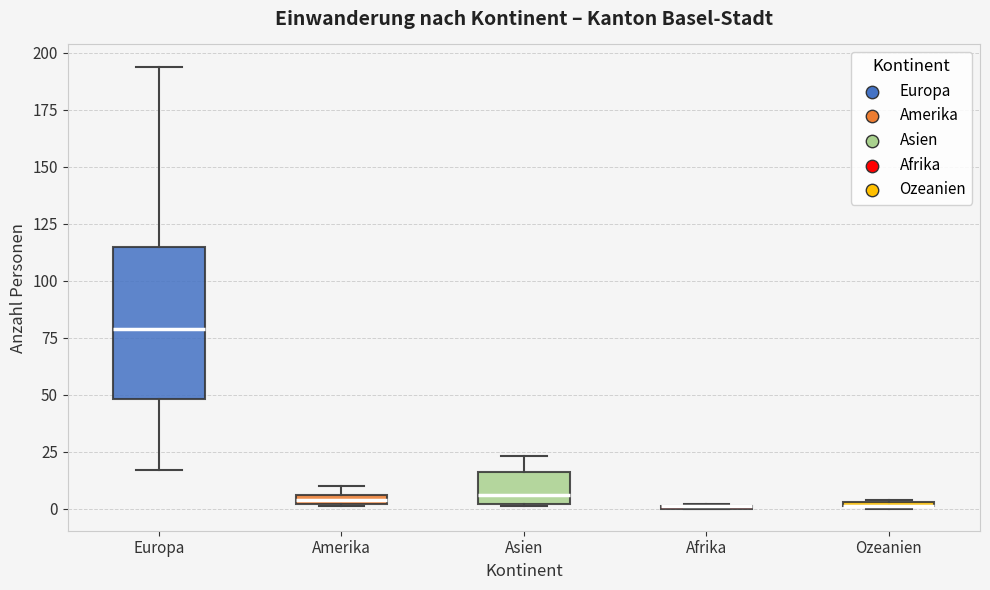

Which box is the tallest, from its lower edge to its upper edge?

Europa